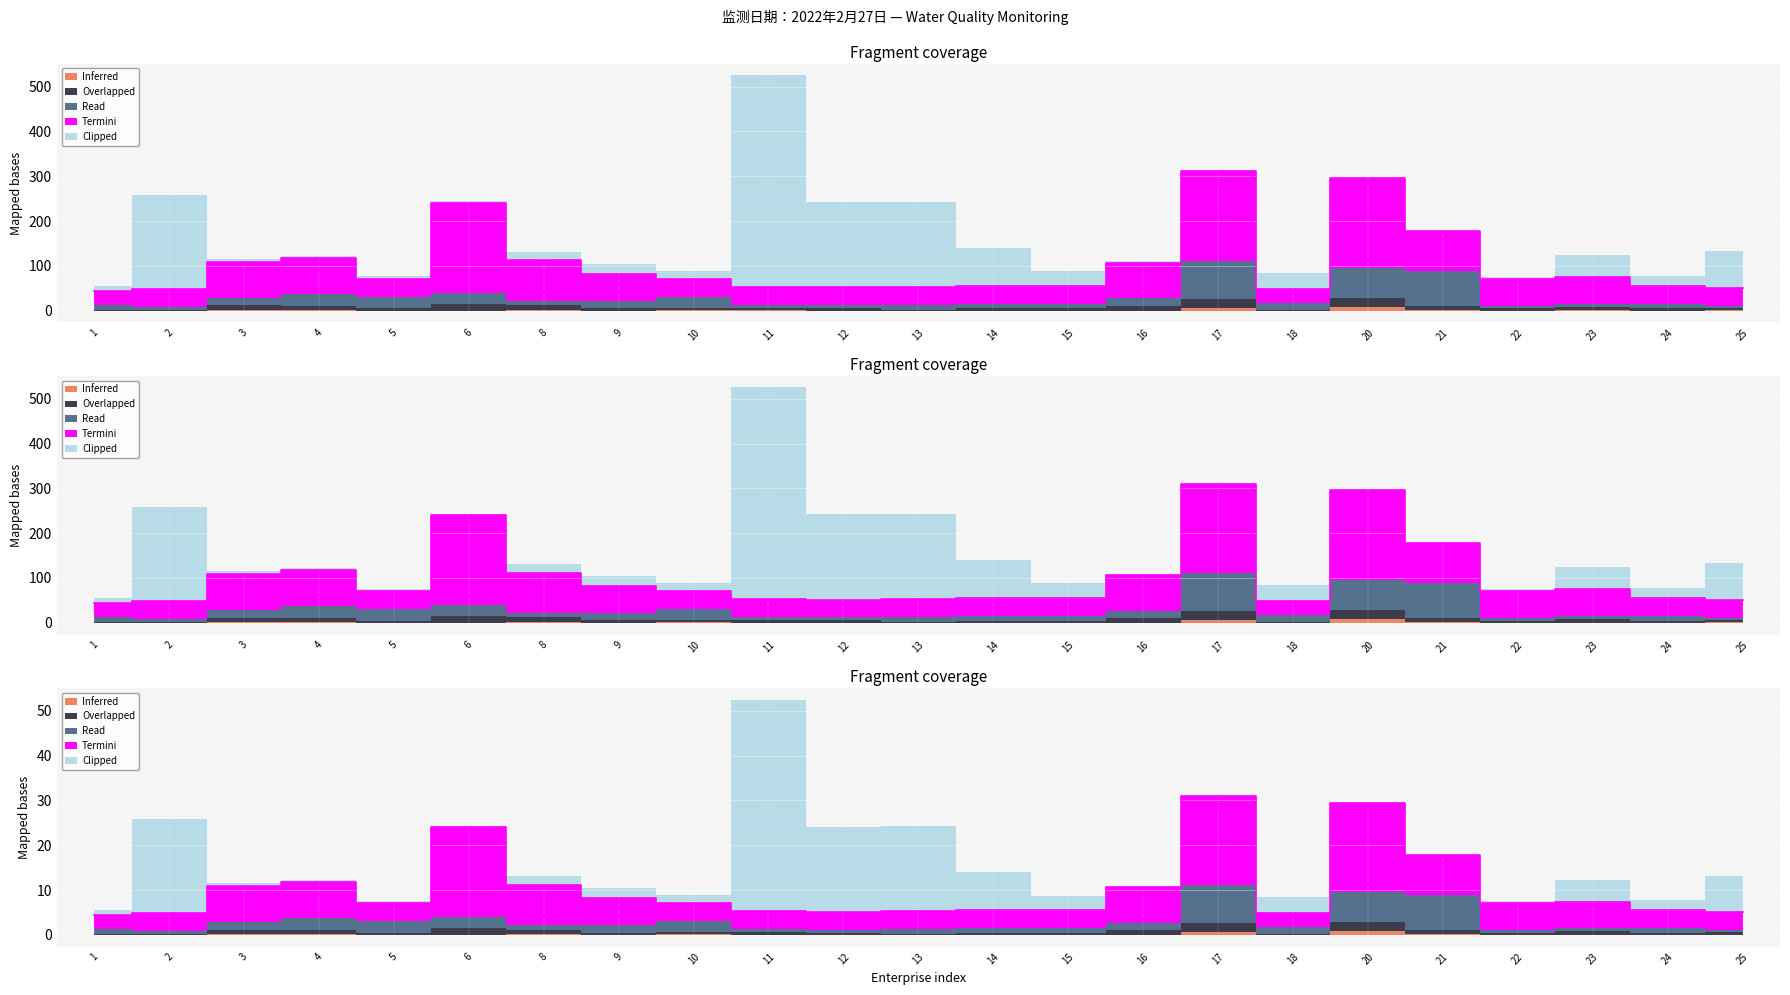

What is the value of the Clipped (flow /1000) point at the 4th from the left?

4.8